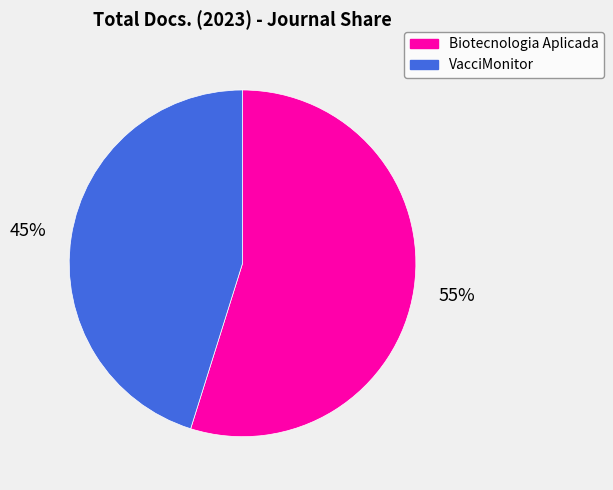

Does Biotecnologia Aplicada account for over 50% of the chart?

Yes